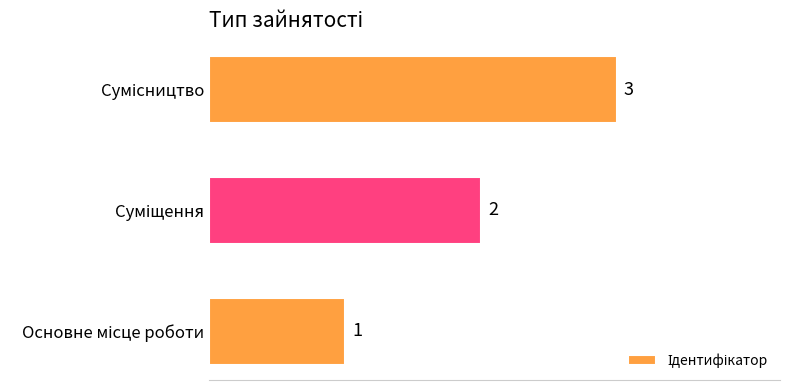

What is the maximum value shown in the chart?

3